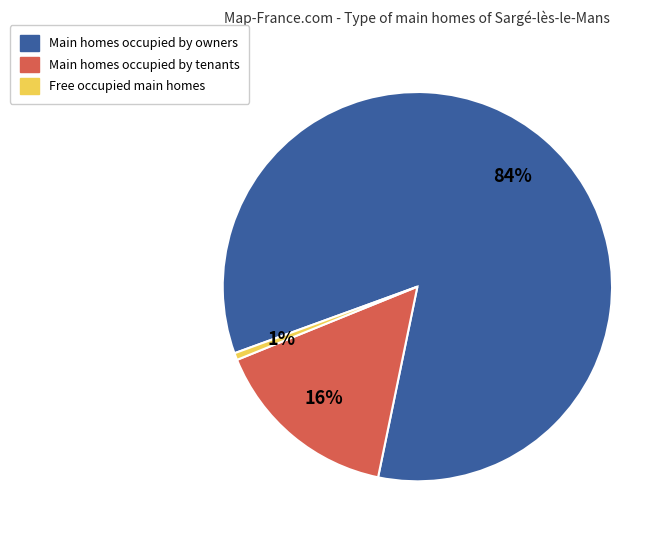

To the nearest percent, what is the average slice percentage?

33%